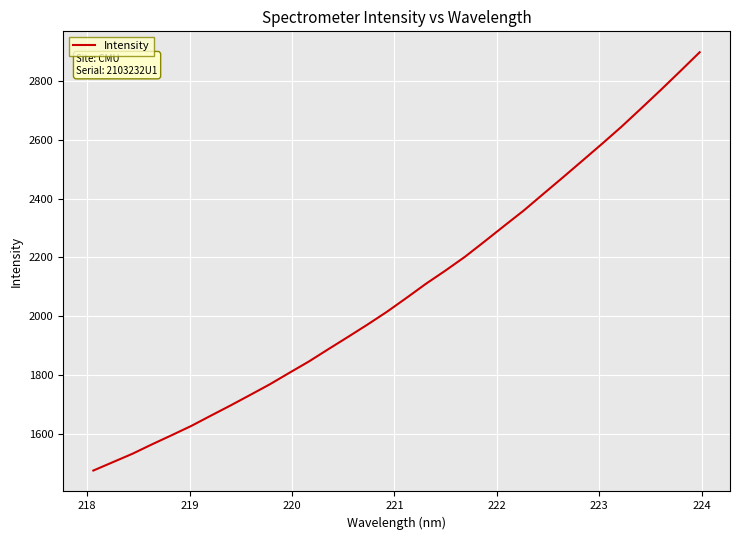

What is the smallest value displayed?

1474.8